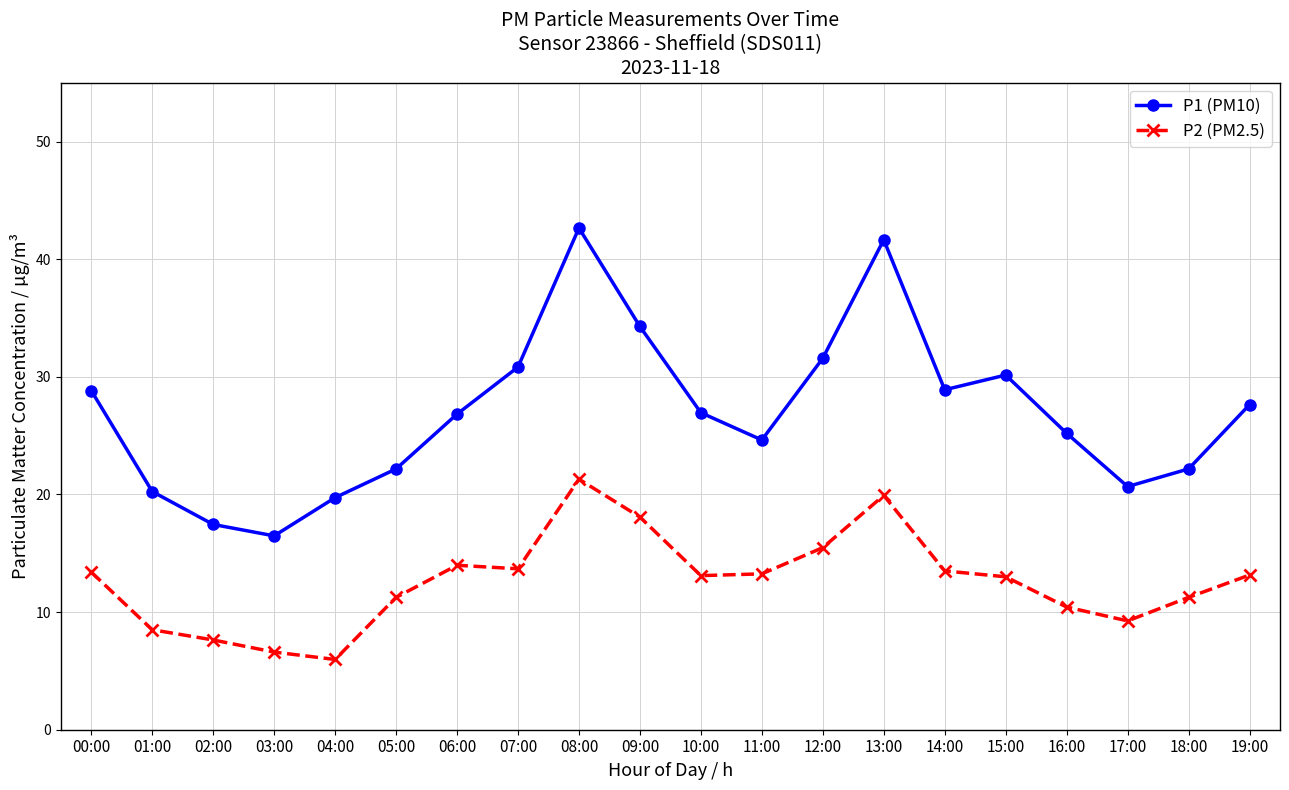

Count the number of data series in this chart.

2